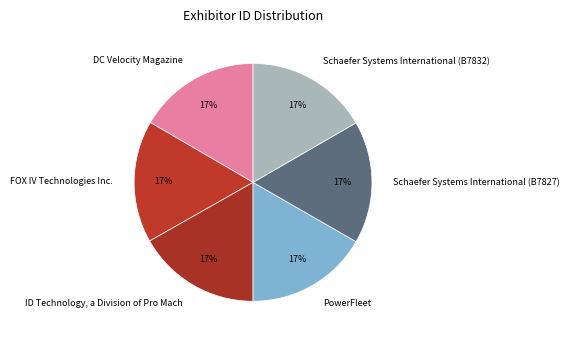

To the nearest percent, what percentage of the pie is Schaefer Systems International (B7832)?

17%